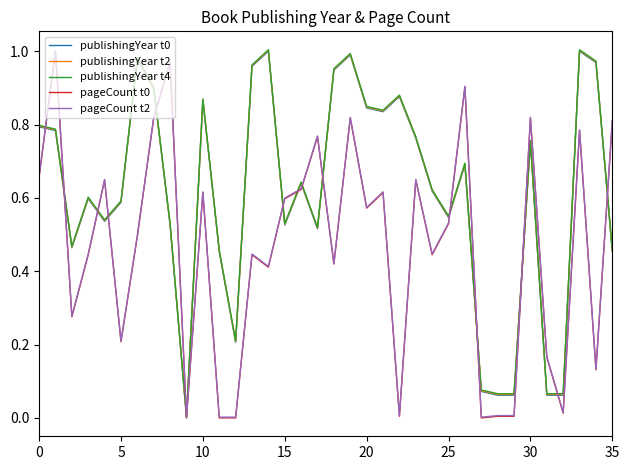

Which label corresponds to the largest value in the chart?

14